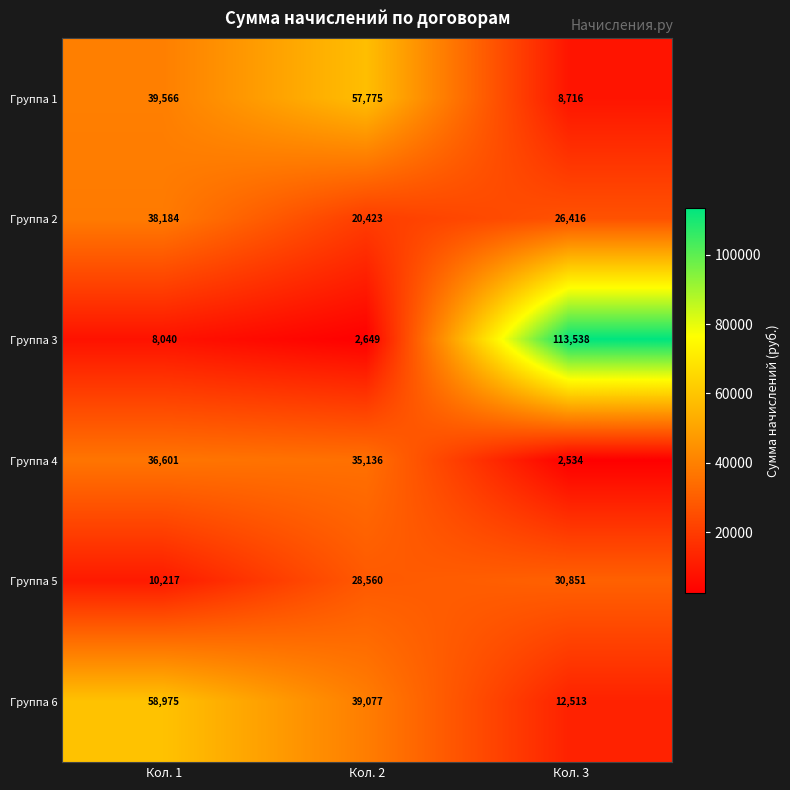

What is the sum of the Группа 3 values at Кол. 2 and Кол. 1?

10689